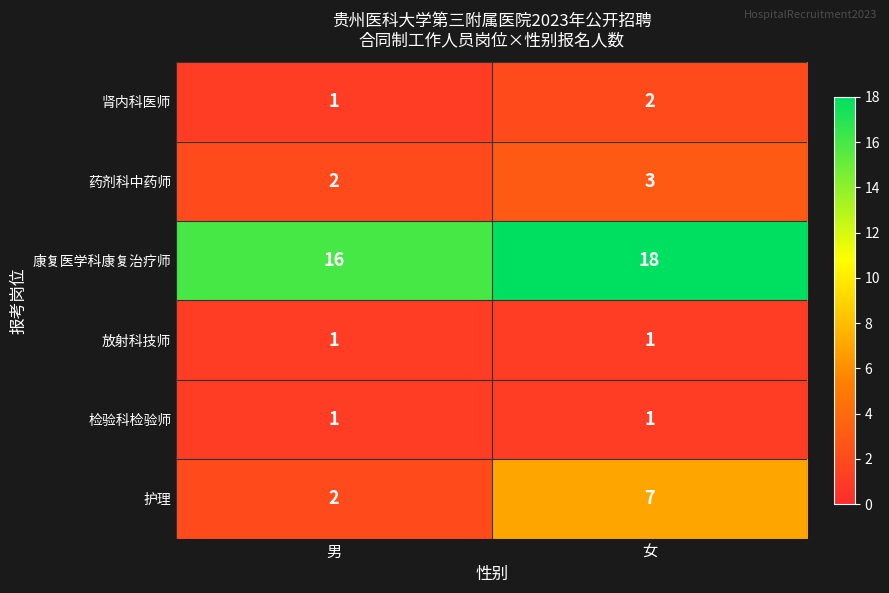

Which series has the largest total across all categories?

康复医学科康复治疗师